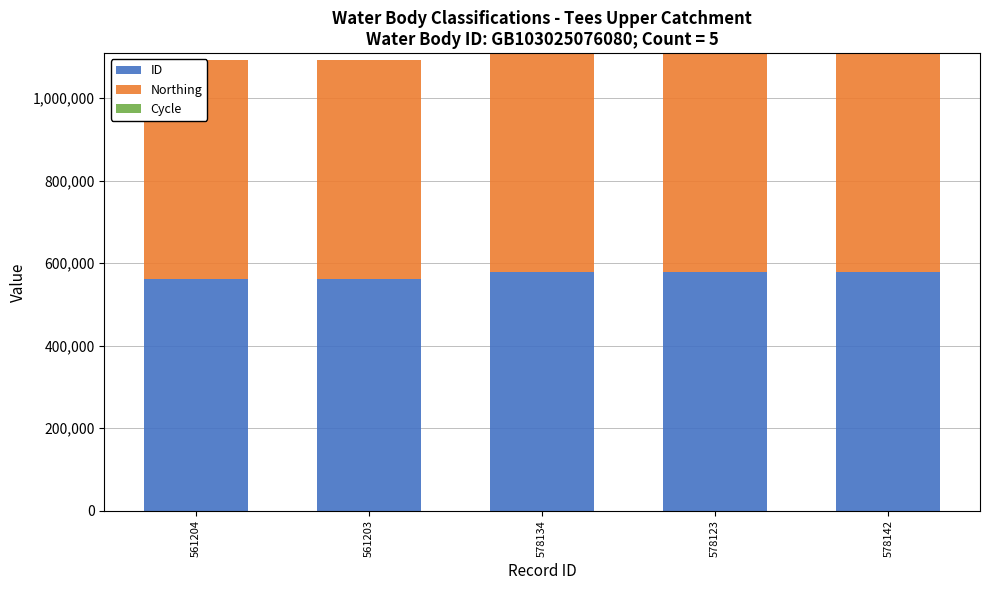

Reading right to left, what are all the values shown in this chart?

ID: 578142	578123	578134	561203	561204
Northing: 531121	531121	531121	531121	531121
Cycle: 3	3	3	3	3